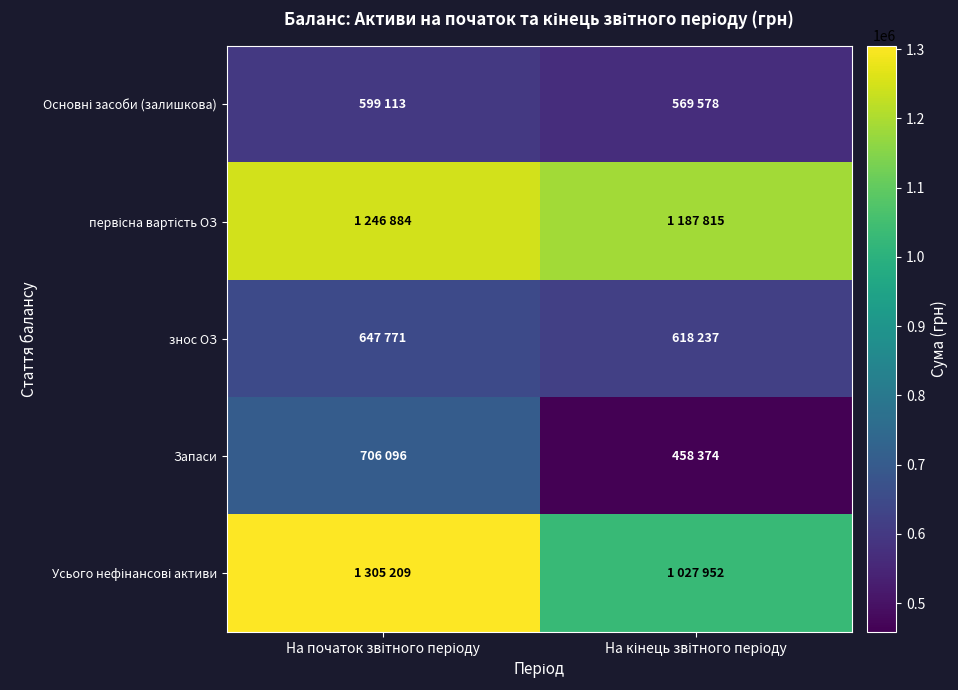

Which series has the widest spread of values?

Усього нефінансові активи